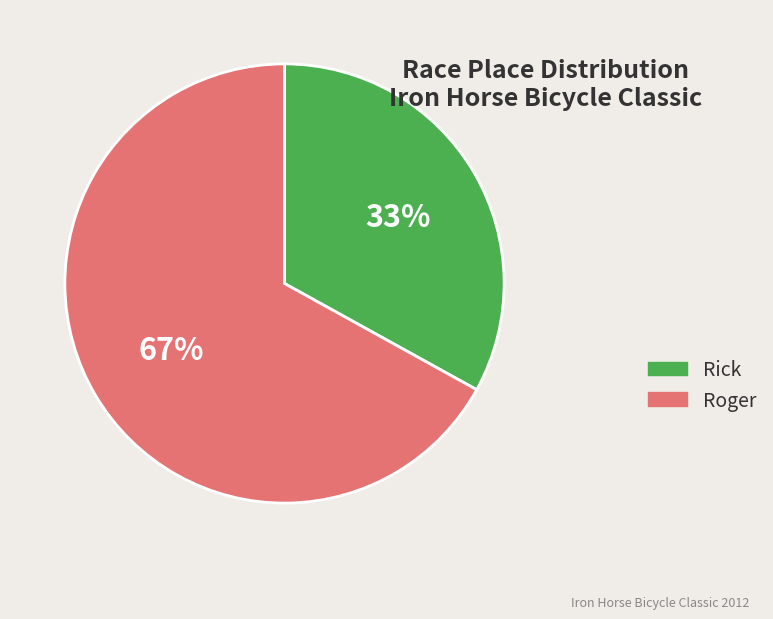

How many slices are in this pie chart?

2